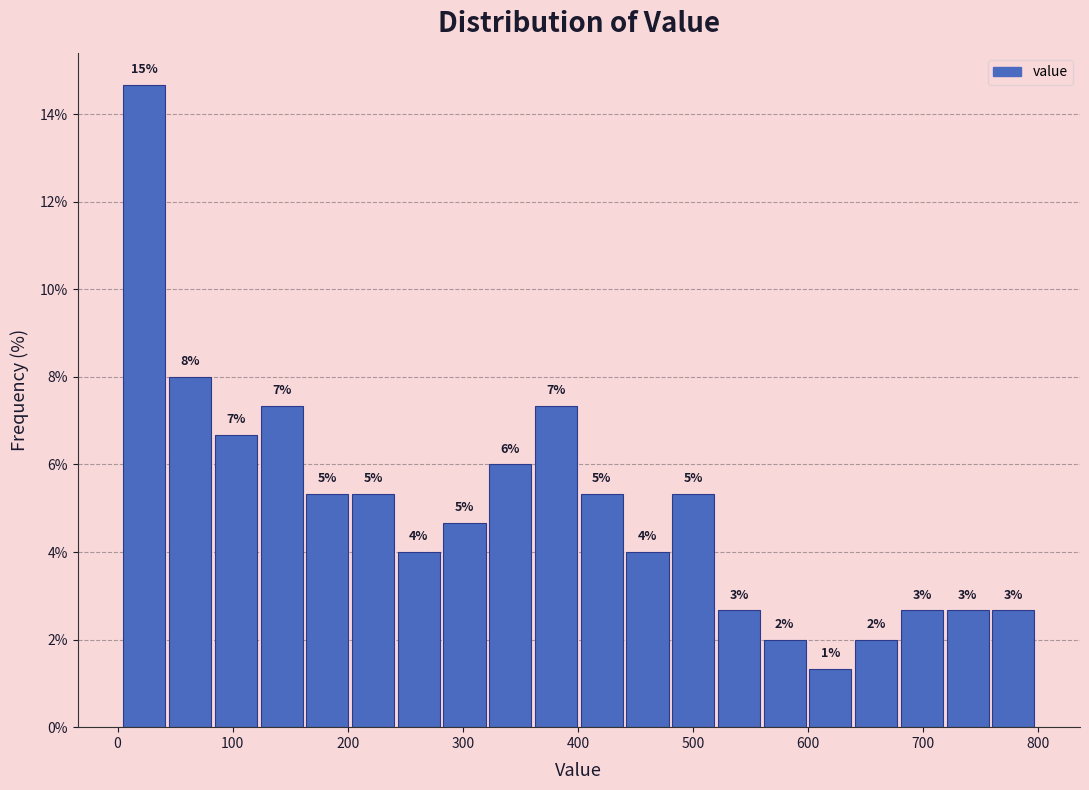

Around what value on the x-axis is the tallest bar? Give the approximate position of its centre, as read against the axis.

20